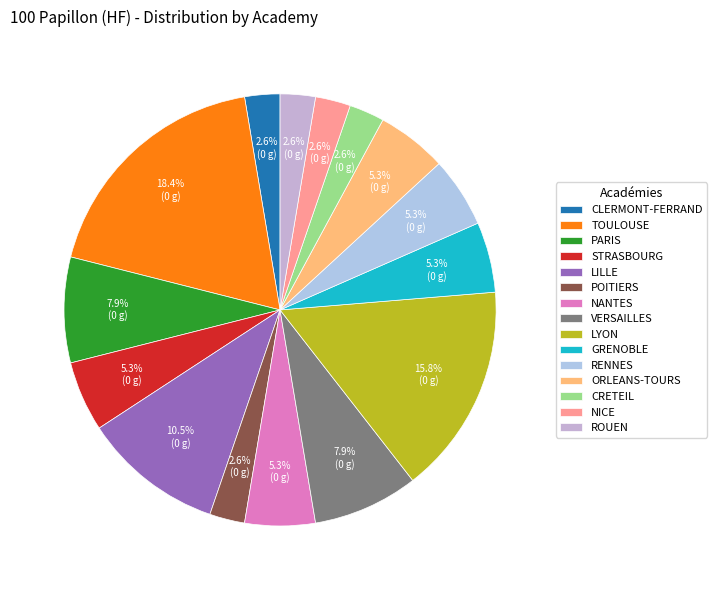

True or false: PARIS accounts for 1% of the total.

False